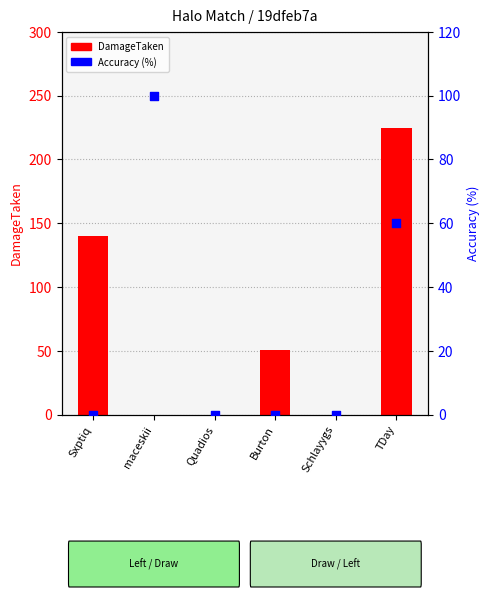

What is the total value across all series at TDay?

285